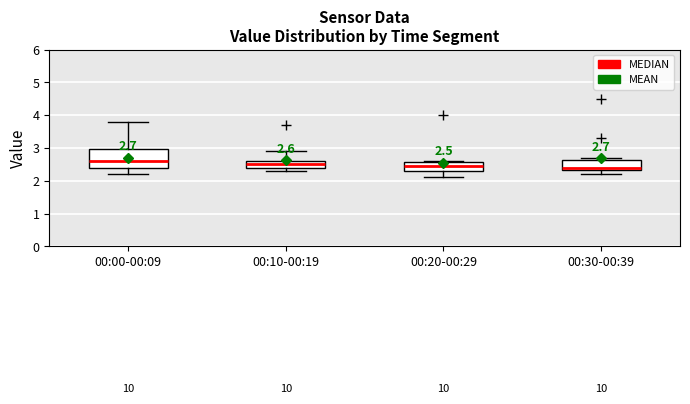

Comparing the boxes themselves (not the whiskers), which one is the tallest?

00:00-00:09